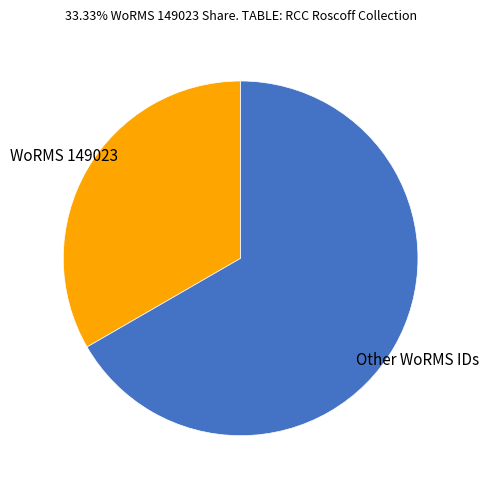

Between WoRMS 149023 and Other WoRMS IDs, which is larger?

Other WoRMS IDs